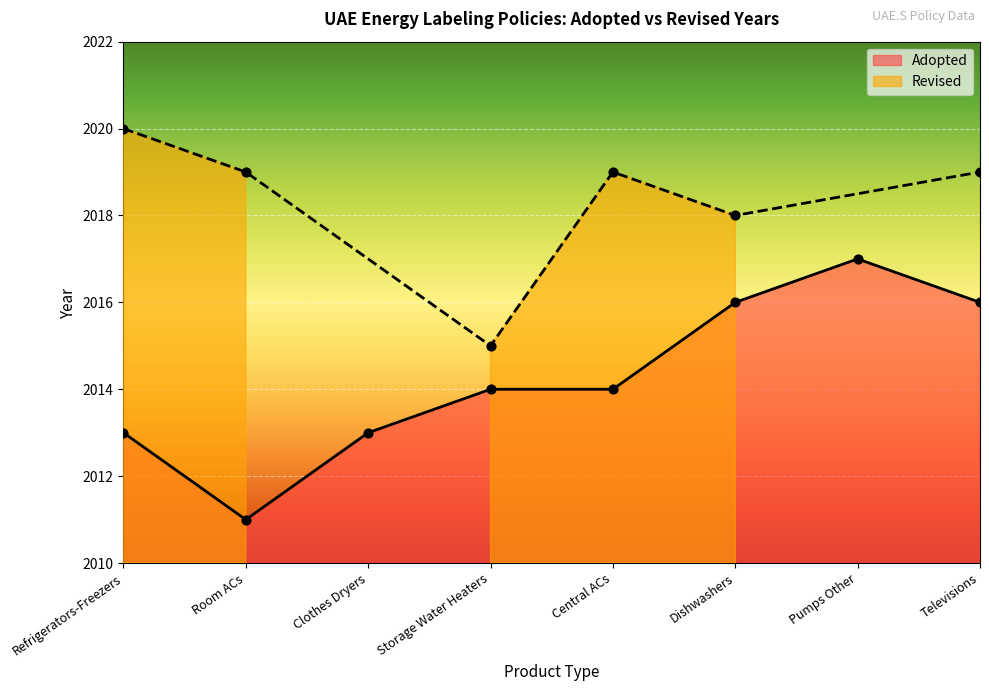

What is the ratio of the value at Televisions to the value at Dishwashers?

1.0